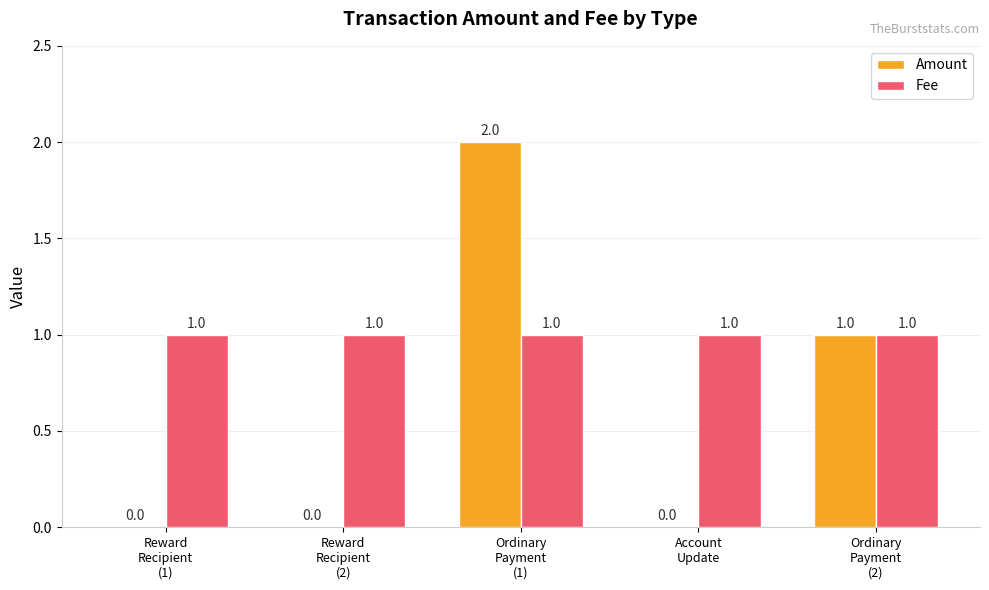

What value does the Fee series have at Reward
Recipient
(1)?

1